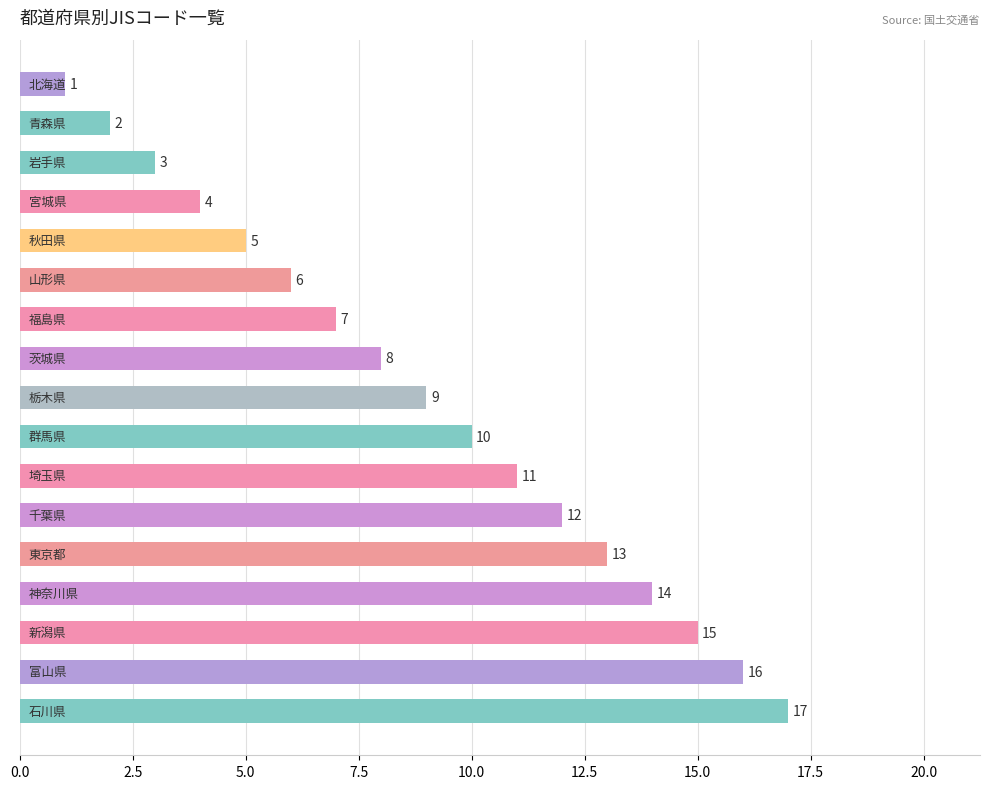

What is the maximum value shown in the chart?

17